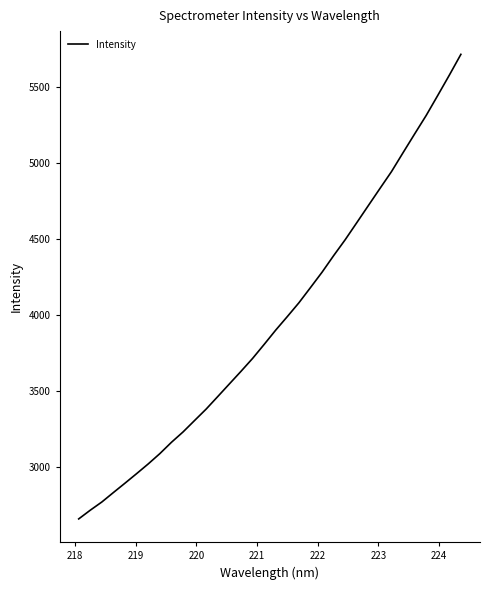

What is the minimum value shown in the chart?

2660.8